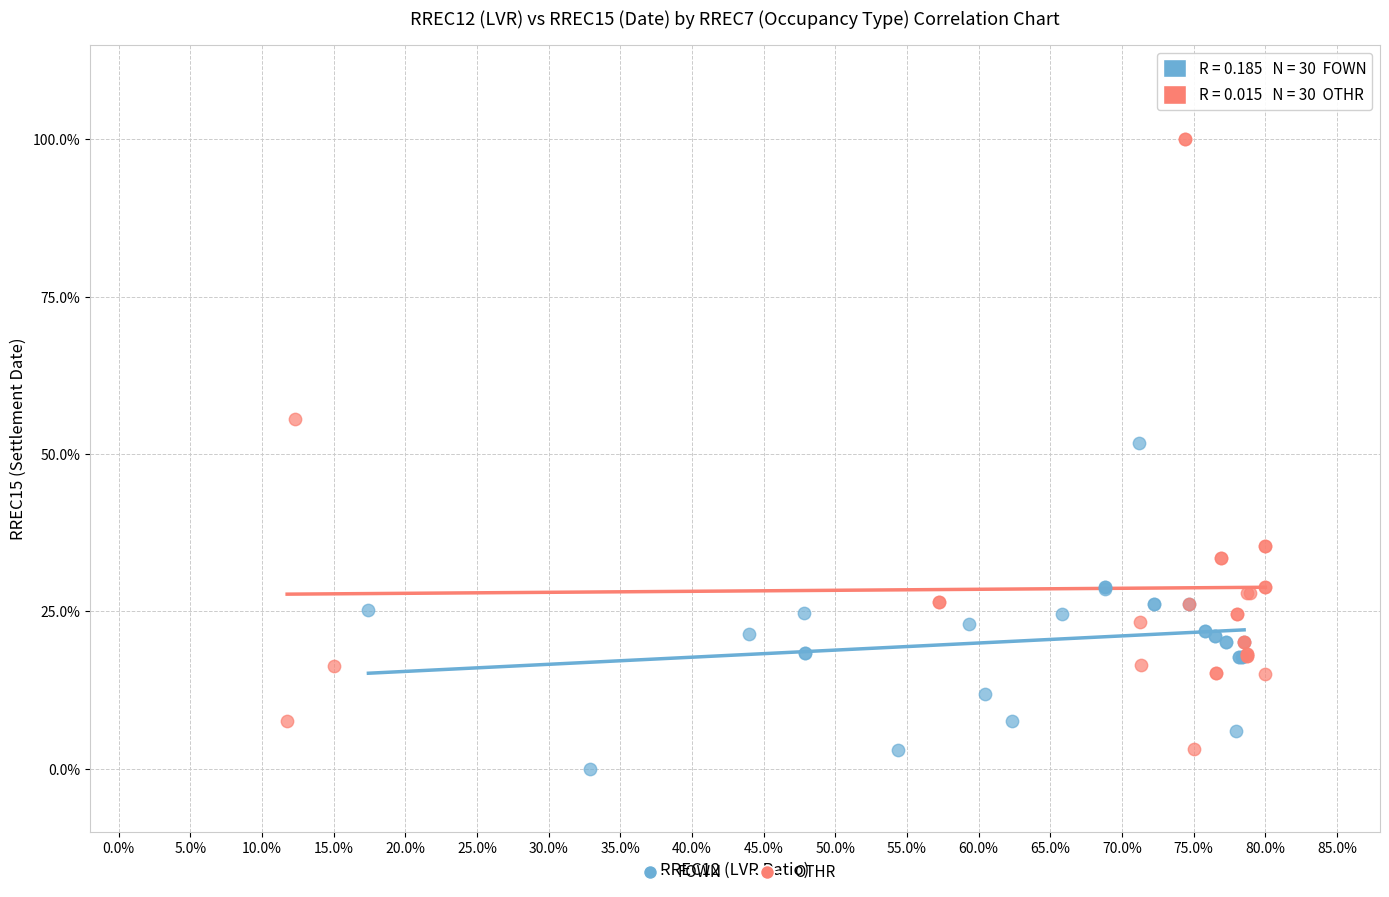

Which series has the largest Y range (max minus min)?

OTHR